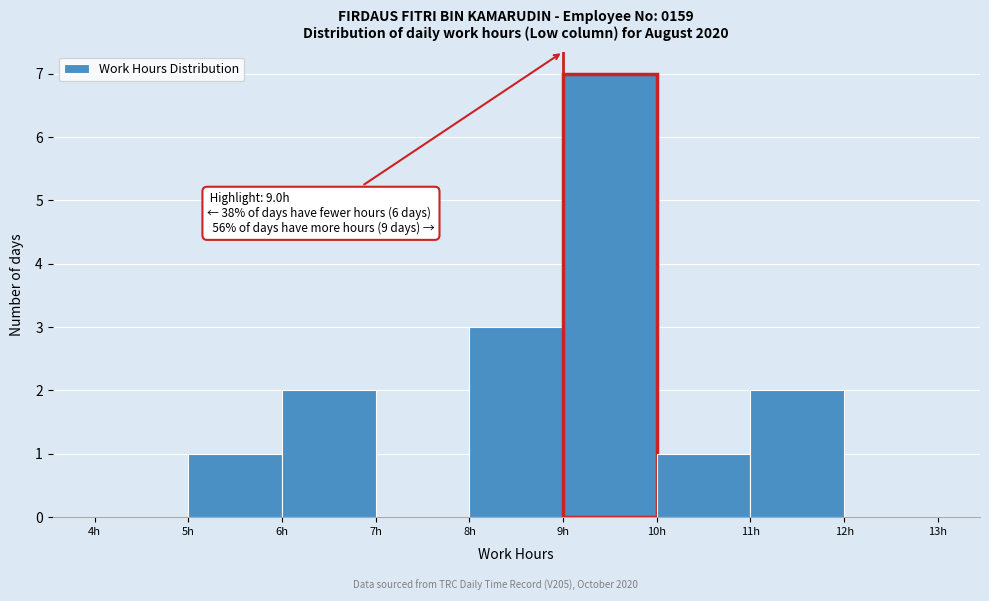

Which range on the x-axis has the tallest bar?

9 to 10